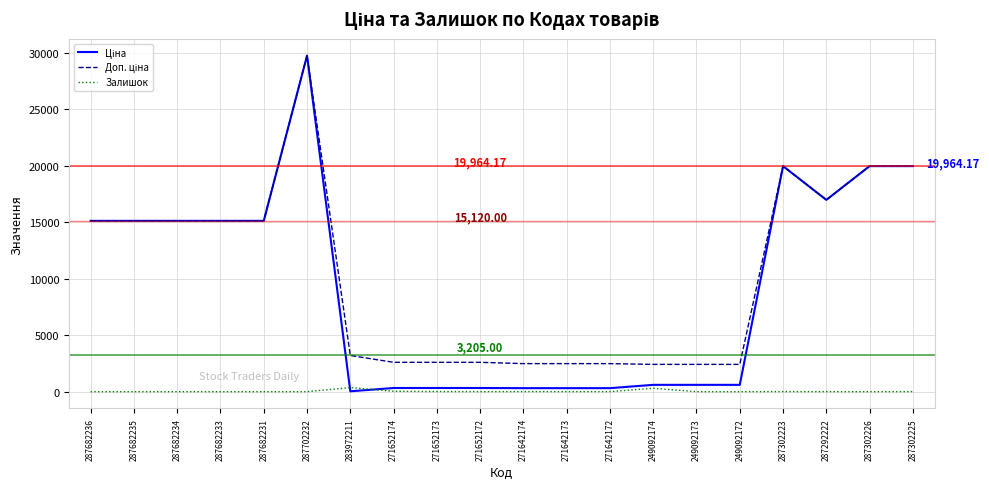

What is the total value across all series at 287682231?

30240.0